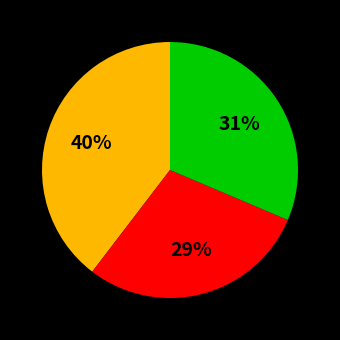

To the nearest percent, what is the average slice percentage?

33%